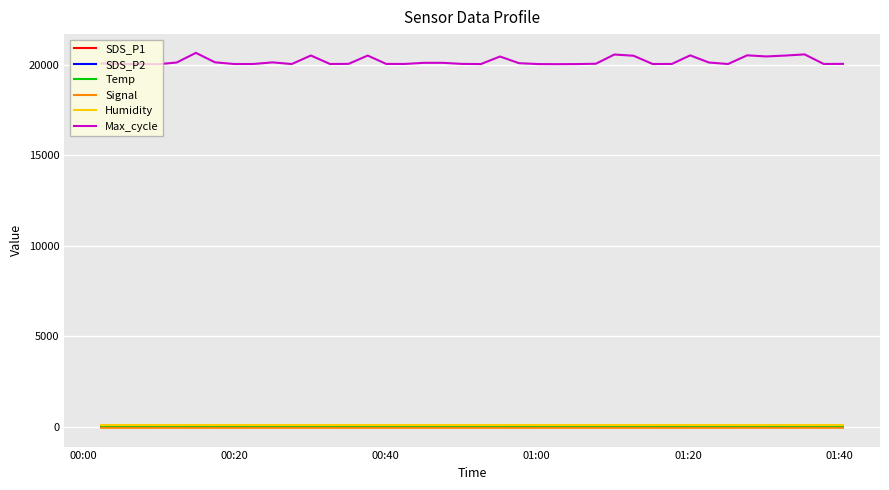

What is the greatest value displayed?

20661.0